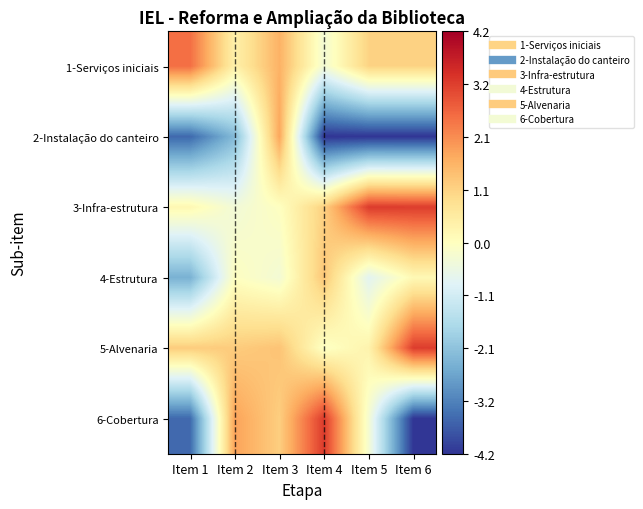

How many data points does each series have?

6